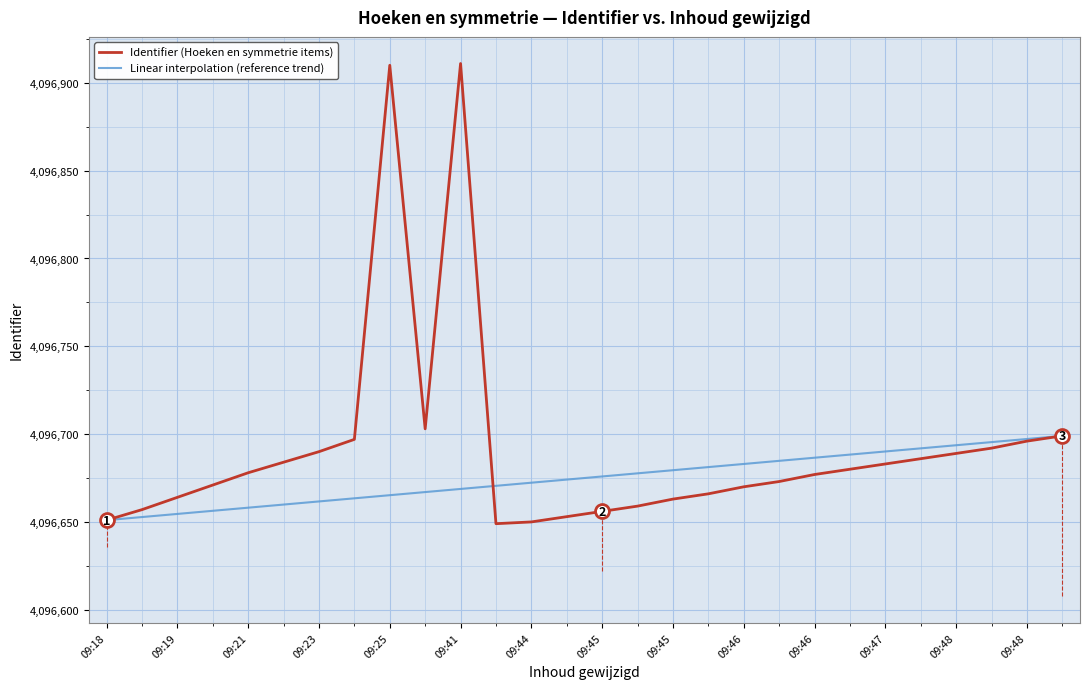

What is the highest value of the Linear interpolation (reference trend) series?

4096699.0